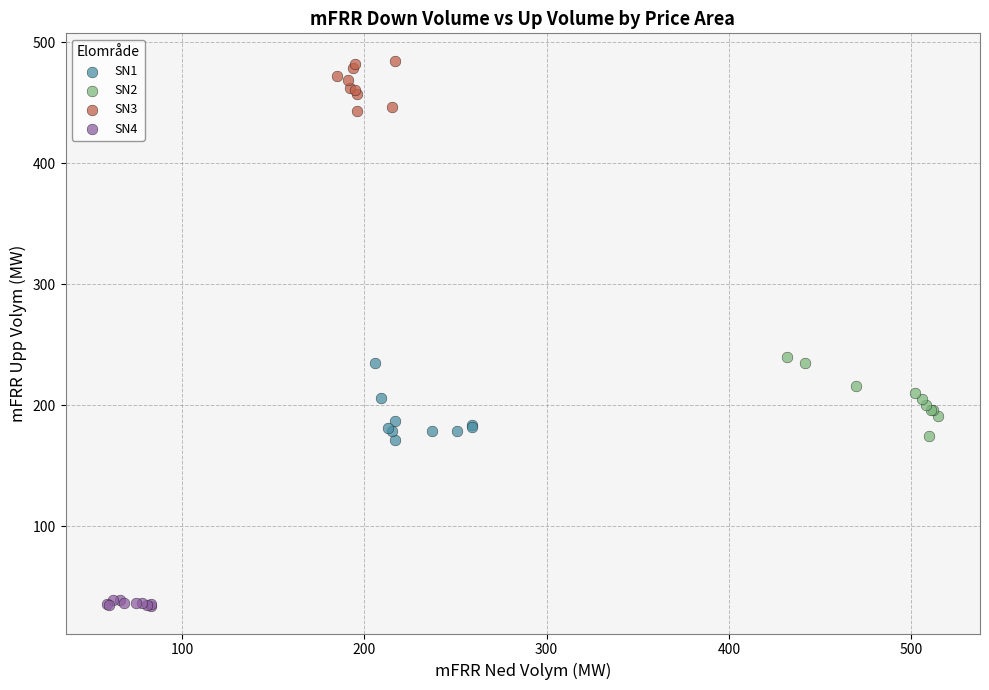

Which series reaches the minimum Y coordinate?

SN4